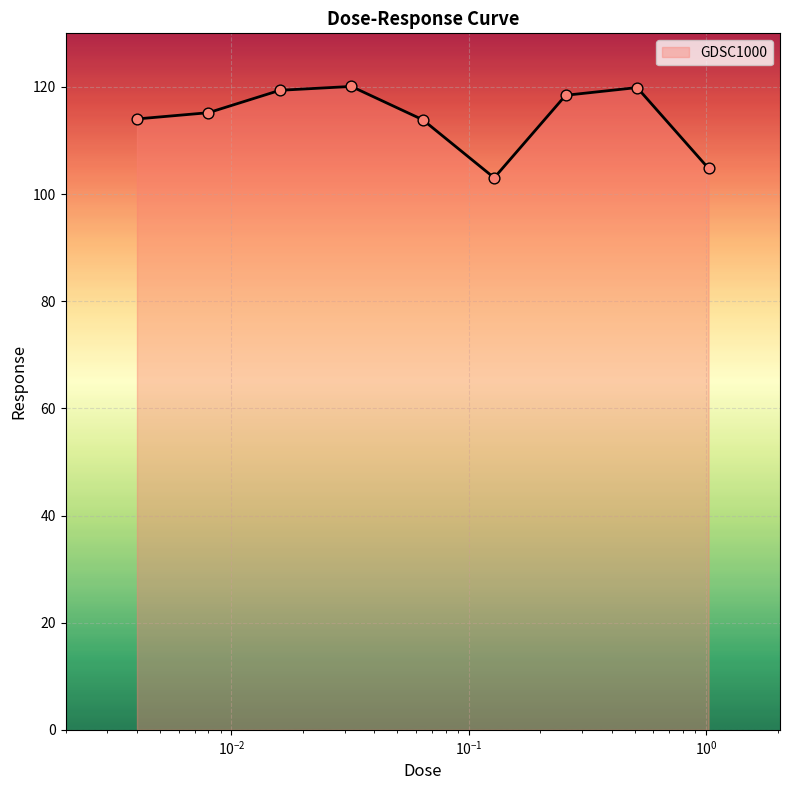

What is the maximum value shown in the chart?

120.1